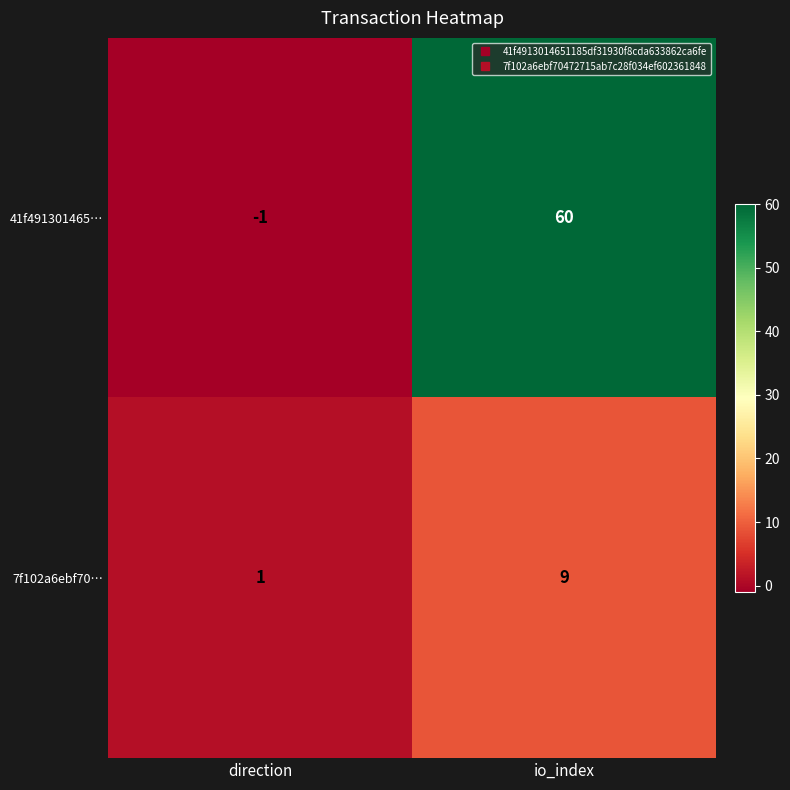

What is the approximate value of 41f491301465… at io_index, to the nearest 10?

60